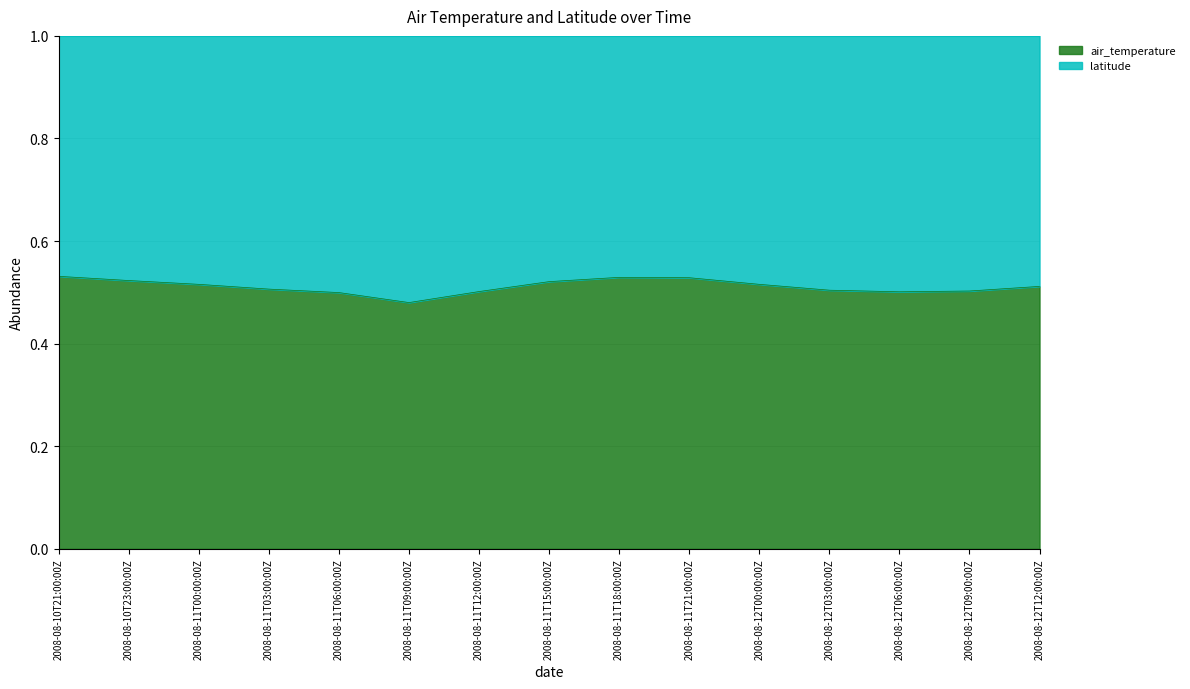

How many points are lower than both their immediate neighbors (excluding endpoints)?

2